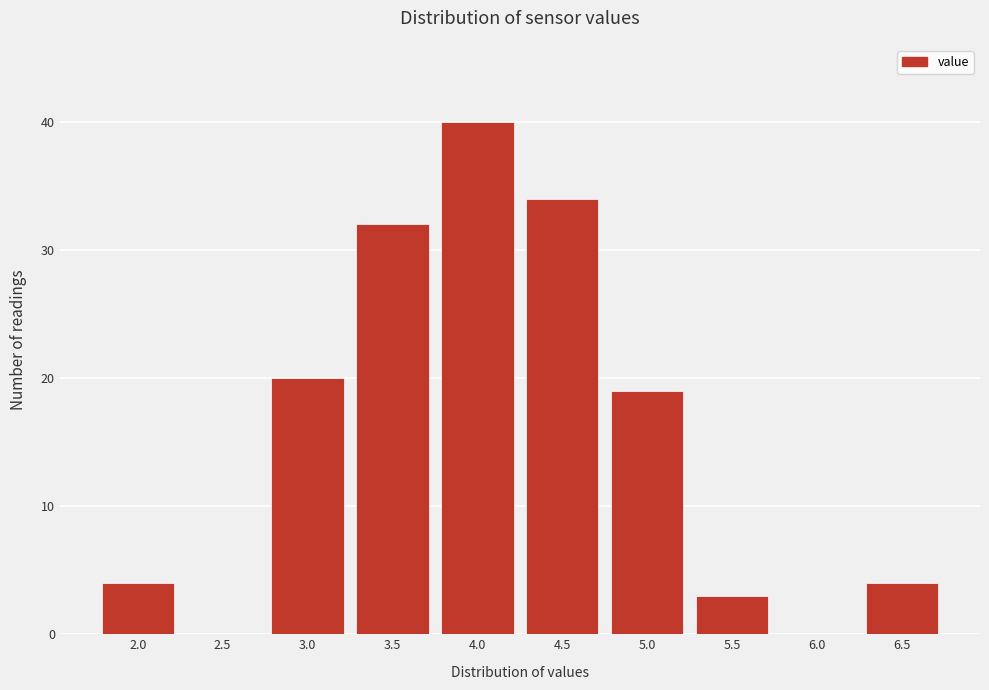

Reading left to right, what are all the values shown in this chart?

2.0=4	2.5=0	3.0=20	3.5=32	4.0=40	4.5=34	5.0=19	5.5=3	6.0=0	6.5=4